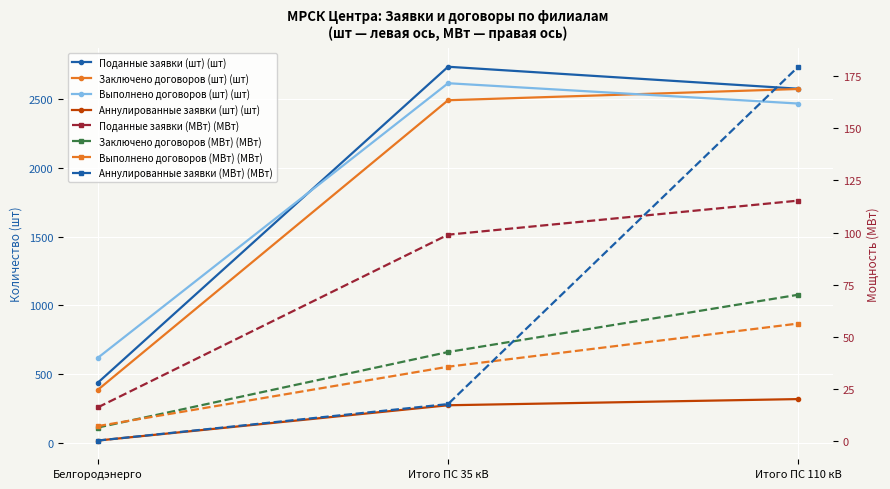

Where does the Выполнено договоров (шт) series first go above 2470?

Итого ПС 35 кВ